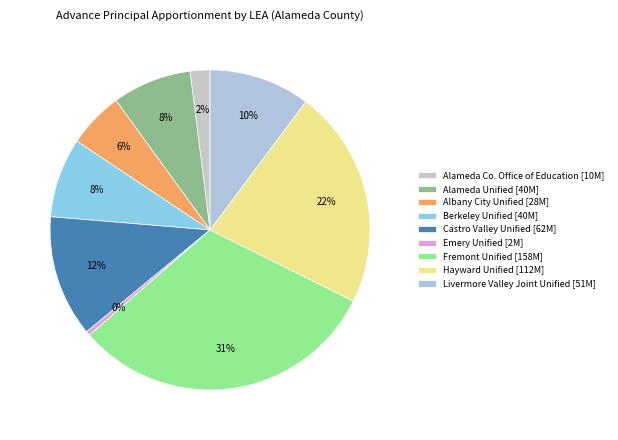

What is the change in value from Albany City Unified to Hayward Unified?

+83955920